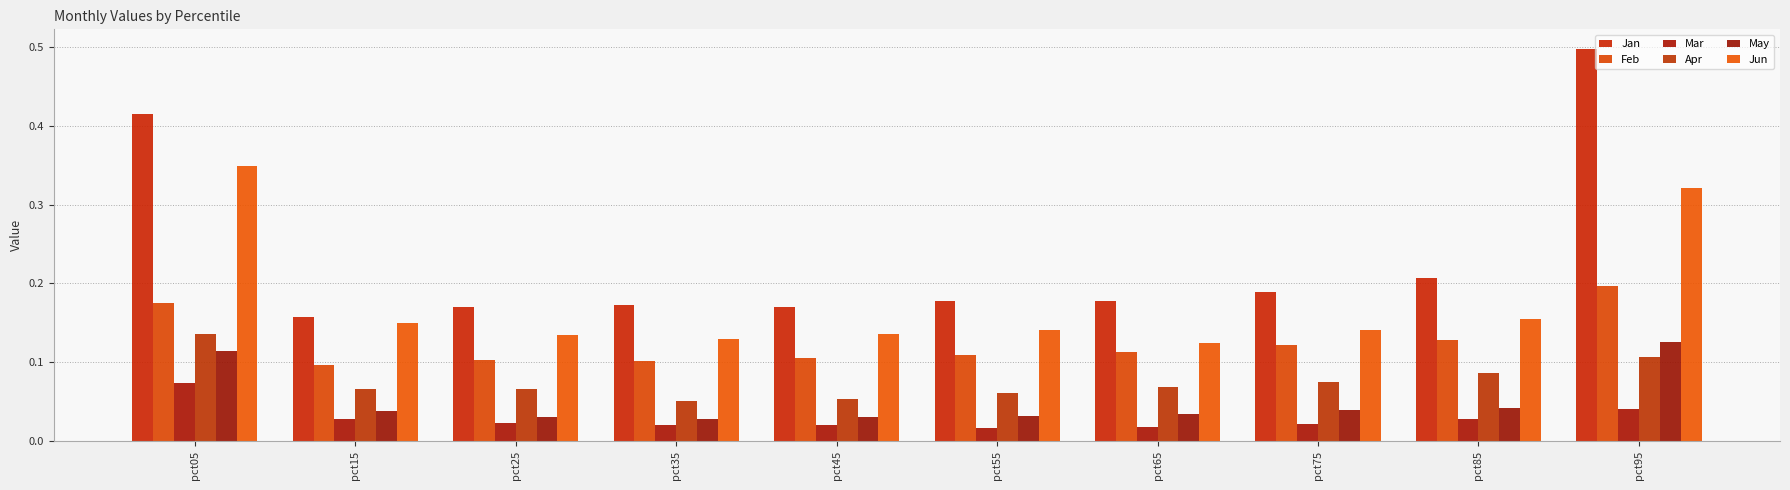

At which label does May reach its minimum?

pct35